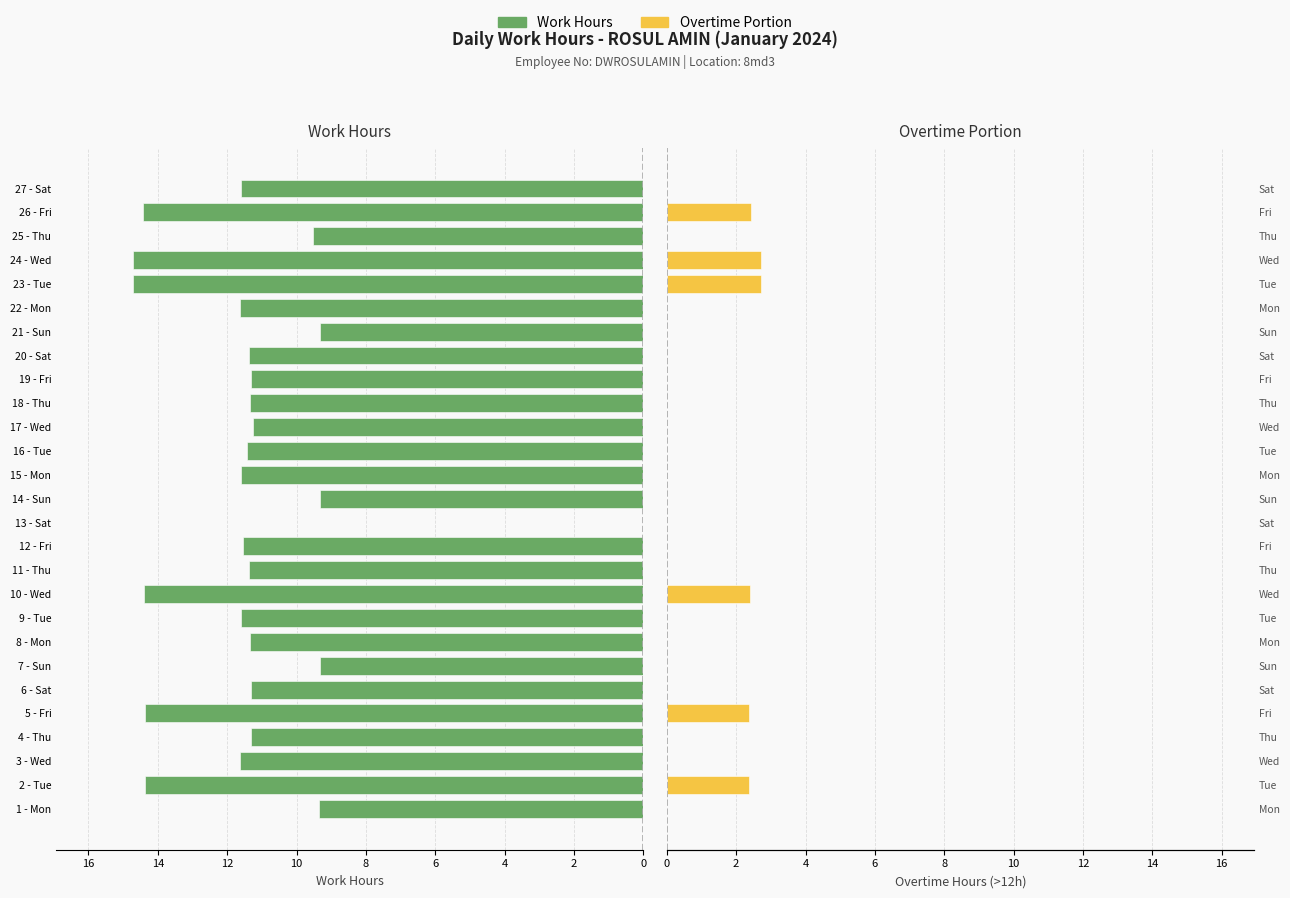

The Overtime Portion series shows 0.0 at 12. True or false?

True